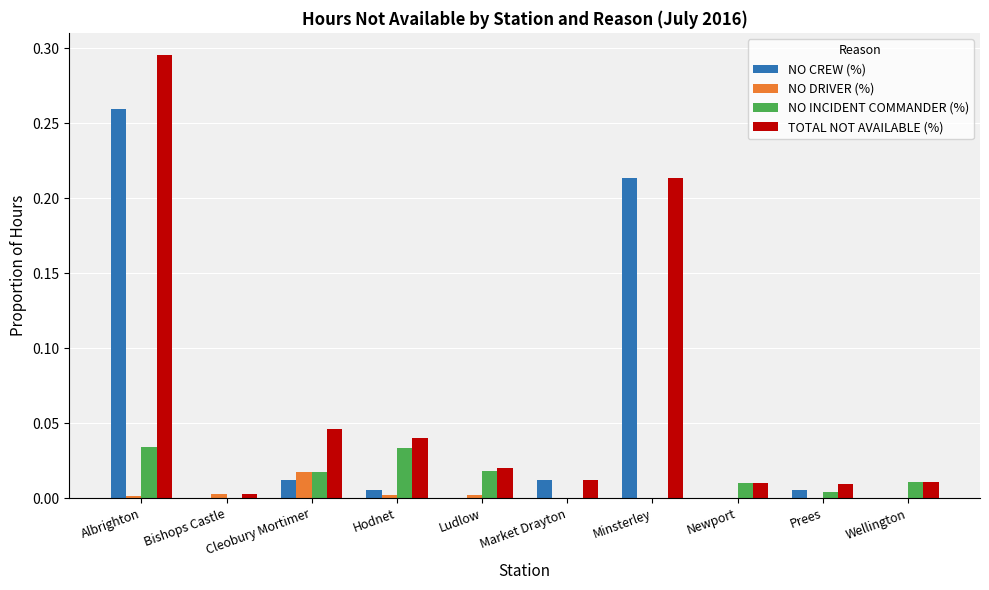

Between Albrighton and Ludlow, which series saw the biggest shift?

TOTAL NOT AVAILABLE (%)